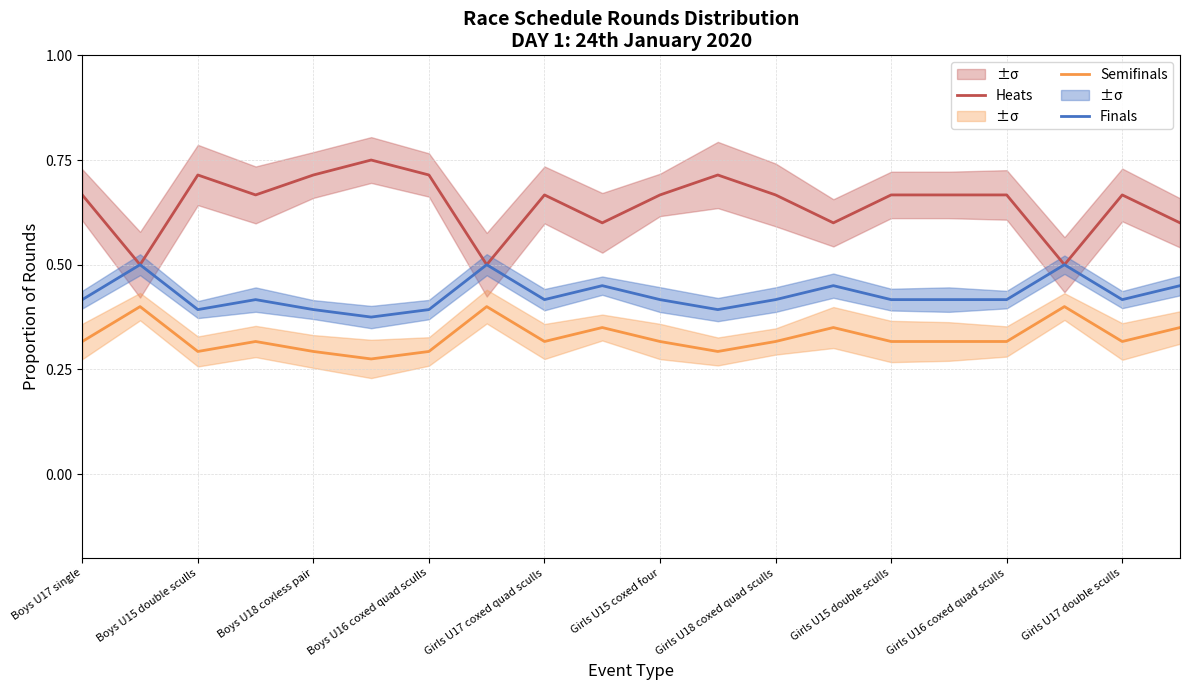

What are all the series names shown in the legend?

Heats, Semifinals, Finals